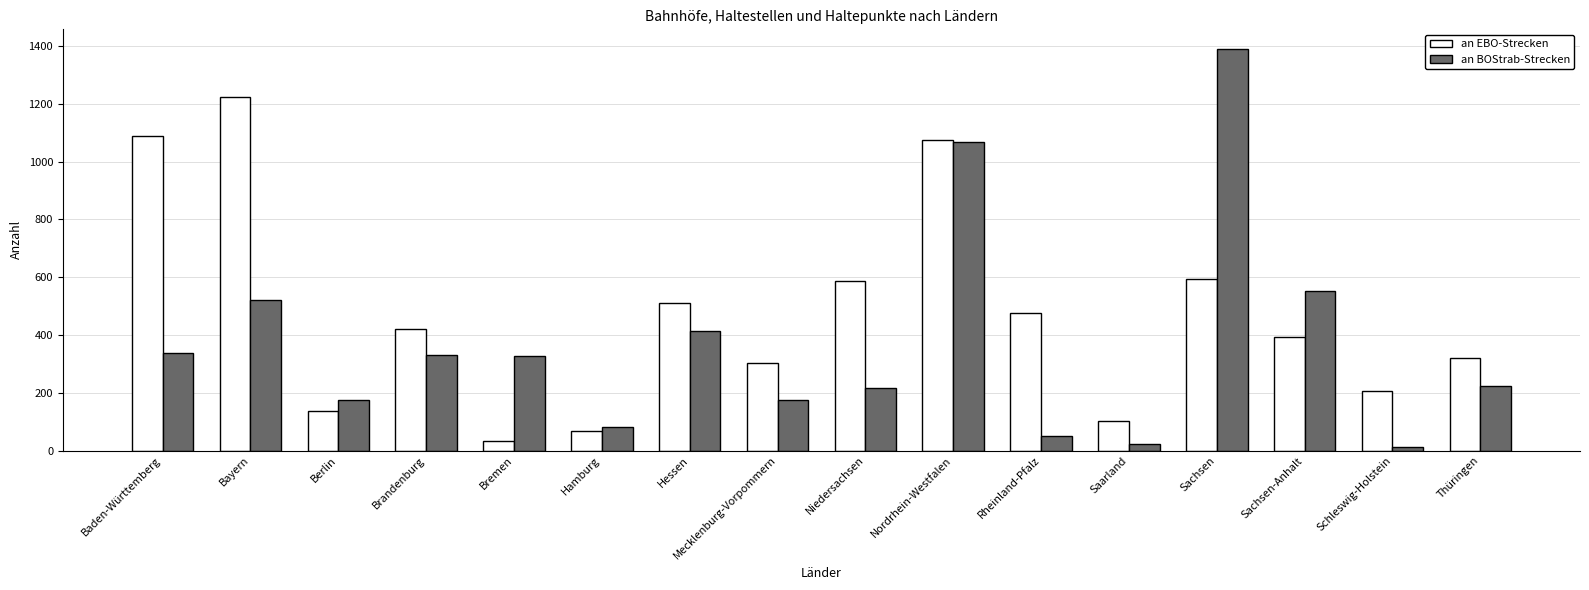

At which category is the sum across all series the highest?

Nordrhein-Westfalen